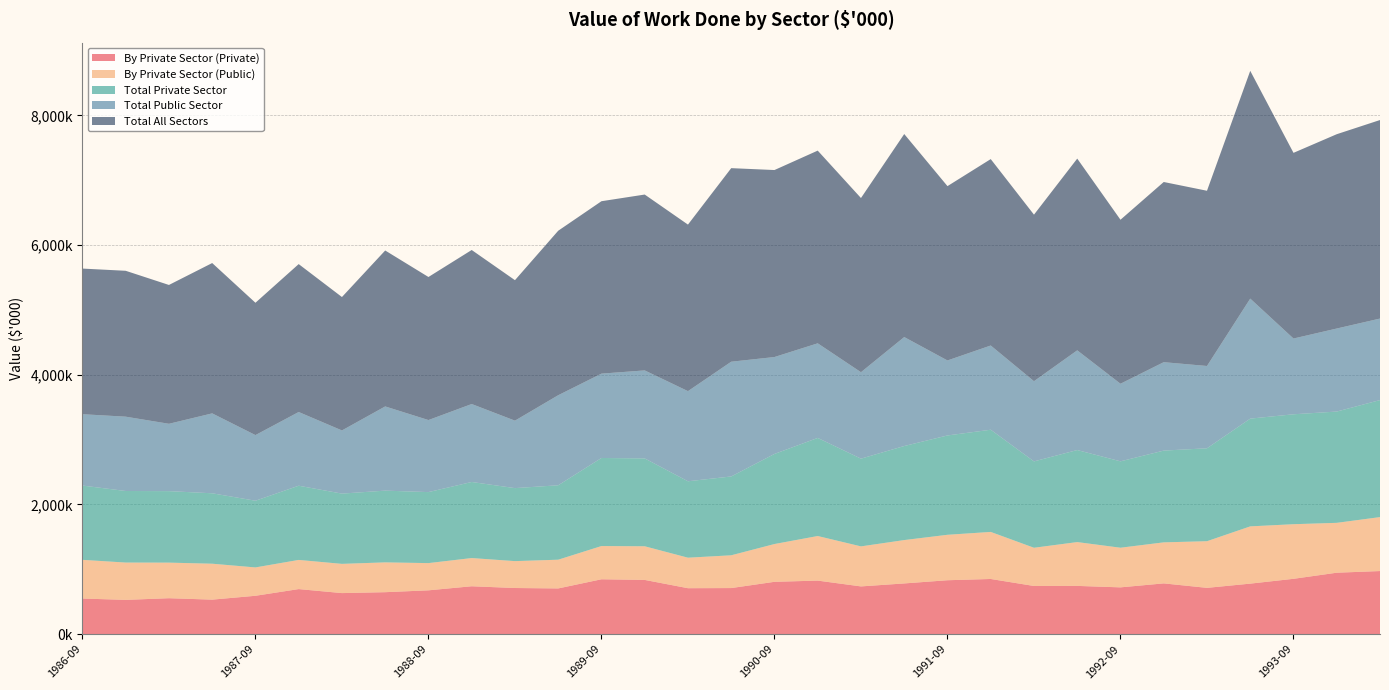

Reading right to left, what are all the values shown in this chart?

By Private Sector (Private): 1994-03=972913	1993-12=947305	1993-09=853167	1993-06=778848	1993-03=713709	1992-12=782664	1992-09=721302	1992-06=743791	1992-03=742704	1991-12=850549	1991-09=831196	1991-06=781838	1991-03=735966	1990-12=825632	1990-09=806922	1990-06=710492	1990-03=708317	1989-12=836137	1989-09=845998	1989-06=704754	1989-03=711296	1988-12=738222	1988-09=675493	1988-06=646882	1988-03=632870	1987-12=694674	1987-09=591485	1987-06=531949	1987-03=553972	1986-12=528188	1986-09=548984
By Private Sector (Public): 1994-03=832162	1993-12=769238	1993-09=842339	1993-06=883149	1993-03=719548	1992-12=632804	1992-09=611385	1992-06=675983	1992-03=589459	1991-12=725879	1991-09=701047	1991-06=668933	1991-03=617391	1990-12=687591	1990-09=582789	1990-06=505511	1990-03=470539	1989-12=518986	1989-09=512588	1989-06=443209	1989-03=414774	1988-12=435169	1988-09=419914	1988-06=459820	1988-03=450876	1987-12=449910	1987-09=437301	1987-06=554263	1987-03=548837	1986-12=575710	1986-09=596807
Total Private Sector: 1994-03=1805074	1993-12=1716543	1993-09=1695507	1993-06=1661997	1993-03=1433258	1992-12=1415468	1992-09=1332687	1992-06=1419774	1992-03=1332164	1991-12=1576428	1991-09=1532243	1991-06=1450772	1991-03=1353357	1990-12=1513223	1990-09=1389711	1990-06=1216003	1990-03=1178855	1989-12=1355123	1989-09=1358586	1989-06=1147963	1989-03=1126070	1988-12=1173391	1988-09=1095407	1988-06=1106702	1988-03=1083747	1987-12=1144584	1987-09=1028786	1987-06=1086212	1987-03=1102810	1986-12=1103898	1986-09=1145791
Total Public Sector: 1994-03=1257283	1993-12=1280717	1993-09=1168512	1993-06=1851317	1993-03=1269501	1992-12=1363814	1992-09=1196795	1992-06=1537808	1992-03=1236846	1991-12=1298987	1991-09=1156718	1991-06=1680756	1991-03=1333277	1990-12=1459149	1990-09=1494658	1990-06=1769760	1990-03=1390127	1989-12=1357502	1989-09=1300850	1989-06=1389095	1989-03=1040639	1988-12=1202522	1988-09=1111186	1988-06=1298679	1988-03=974179	1987-12=1136936	1987-09=1012446	1987-06=1232606	1987-03=1038685	1986-12=1146355	1986-09=1100534
Total All Sectors: 1994-03=3062357	1993-12=2997260	1993-09=2864018	1993-06=3513313	1993-03=2702758	1992-12=2779282	1992-09=2529482	1992-06=2957583	1992-03=2569010	1991-12=2875415	1991-09=2688961	1991-06=3131527	1991-03=2686634	1990-12=2972372	1990-09=2884370	1990-06=2985762	1990-03=2568983	1989-12=2712625	1989-09=2659437	1989-06=2537058	1989-03=2166709	1988-12=2375913	1988-09=2206593	1988-06=2405382	1988-03=2057926	1987-12=2281520	1987-09=2041232	1987-06=2318818	1987-03=2141495	1986-12=2250253	1986-09=2246325